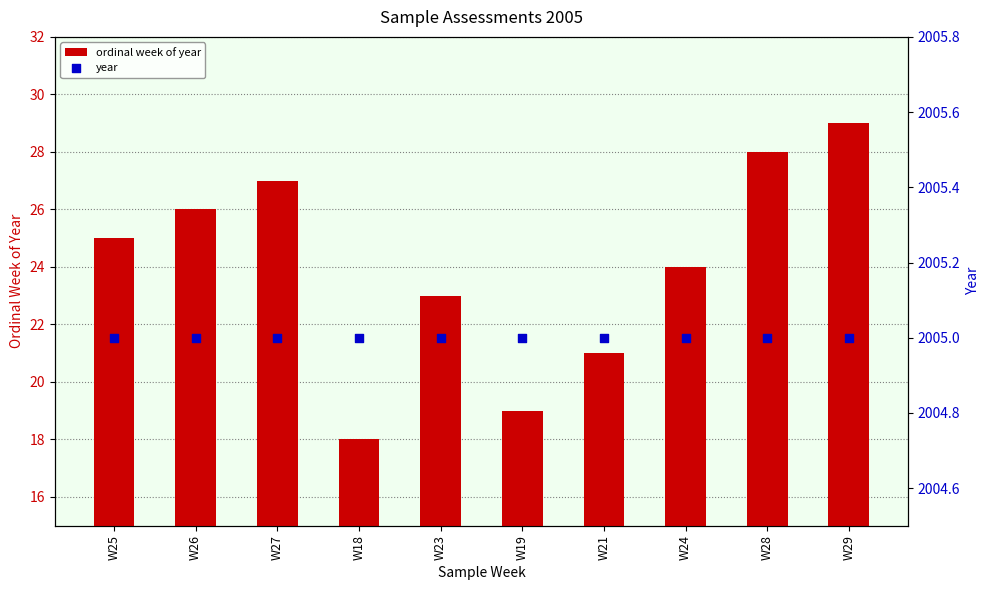

What is the total value across all series at W25?

2030